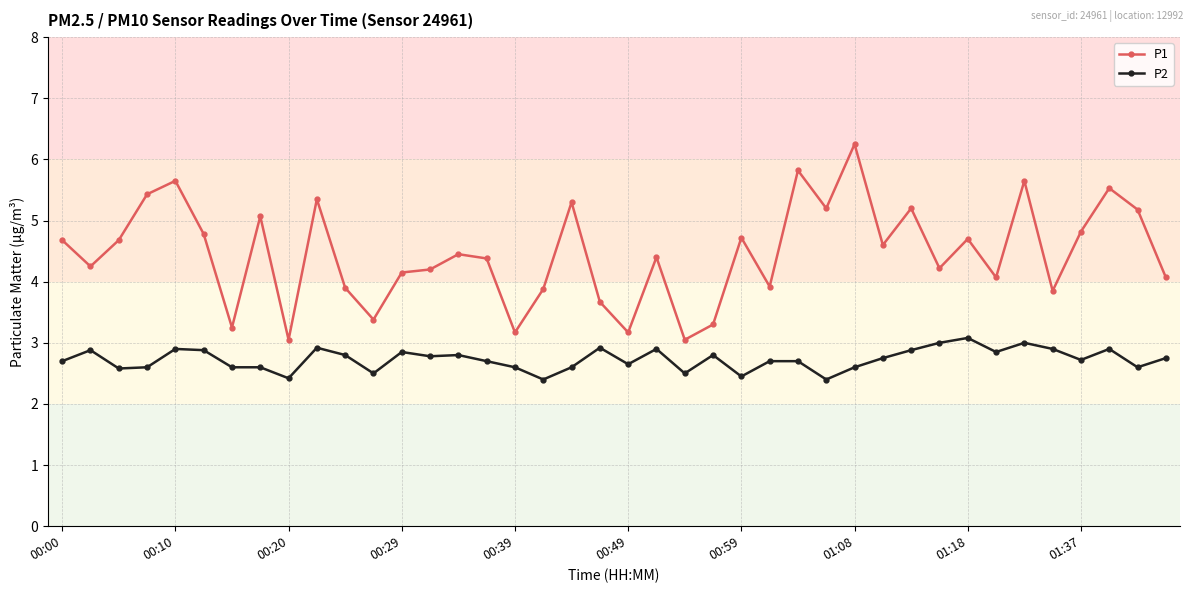

What is the lowest value of the P2 series?

2.4